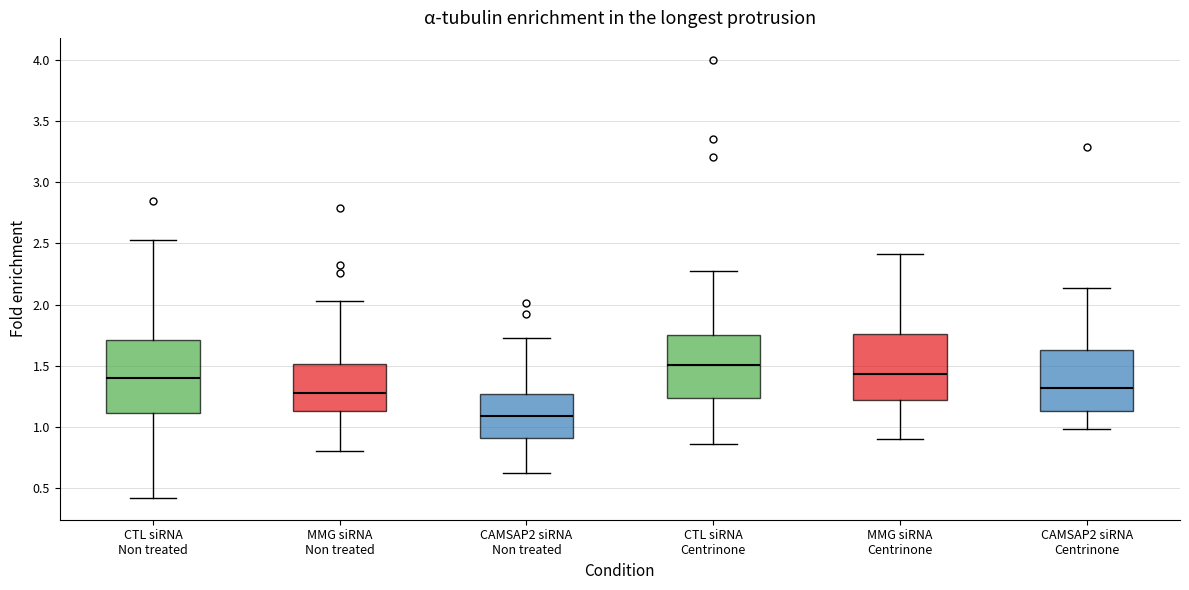

Which box has the highest median line?

CTL siRNA Centrinone